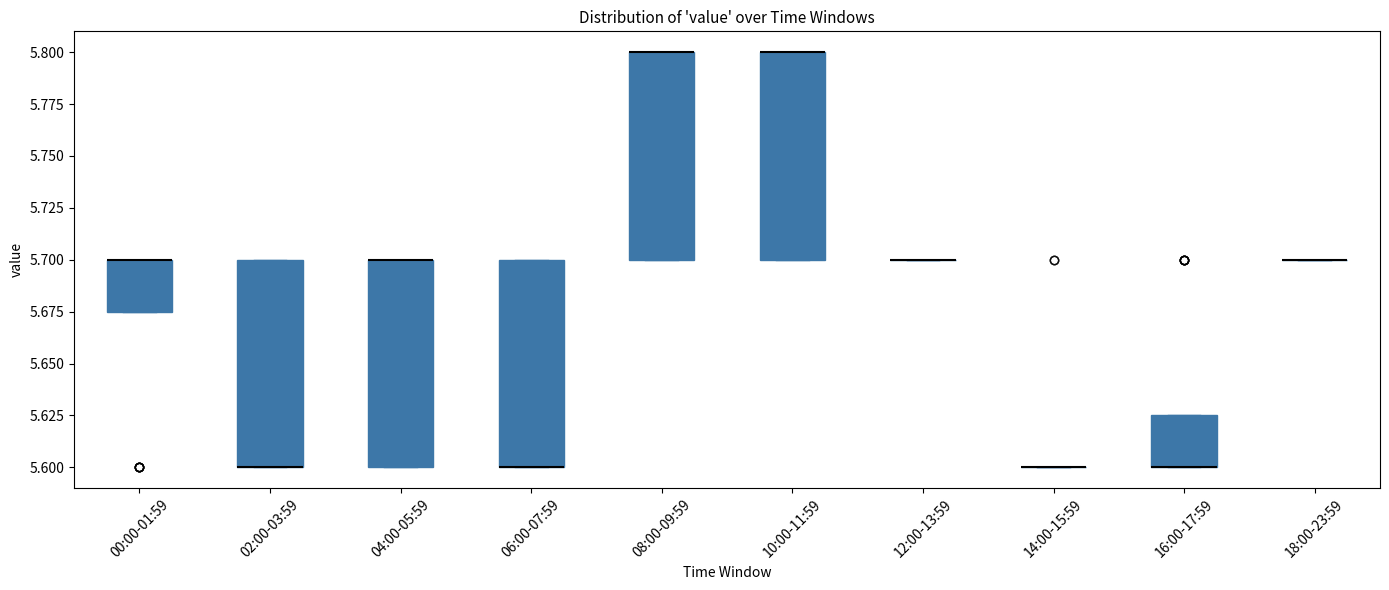

Where is the lower edge of the box for 16:00-17:59 on the y-axis? The values are not printed on the chart, so give them approximately, as read against the axis.

5.600